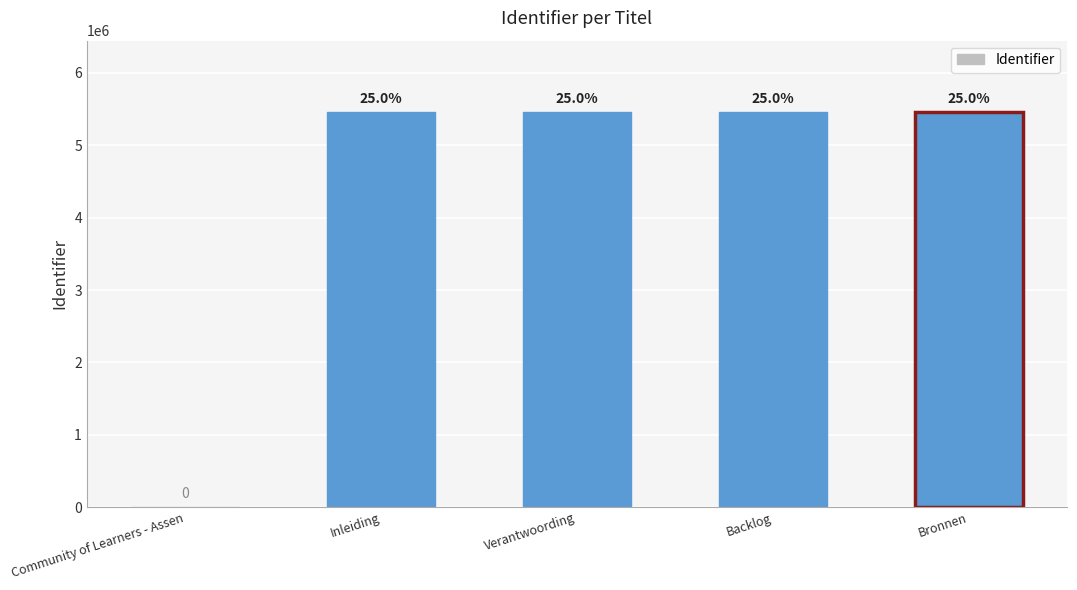

How many values are above zero?

4